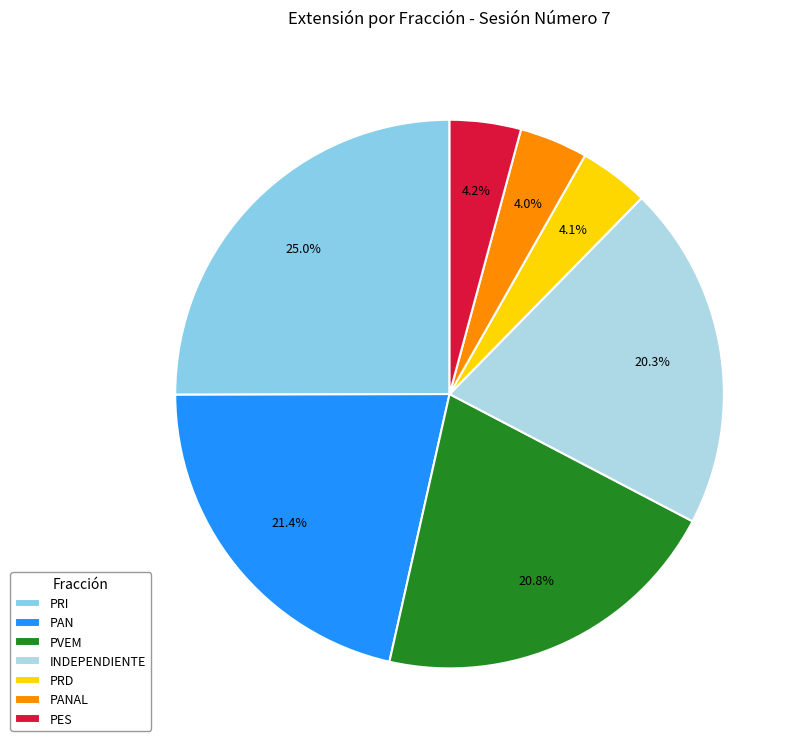

How many slices are in this pie chart?

7